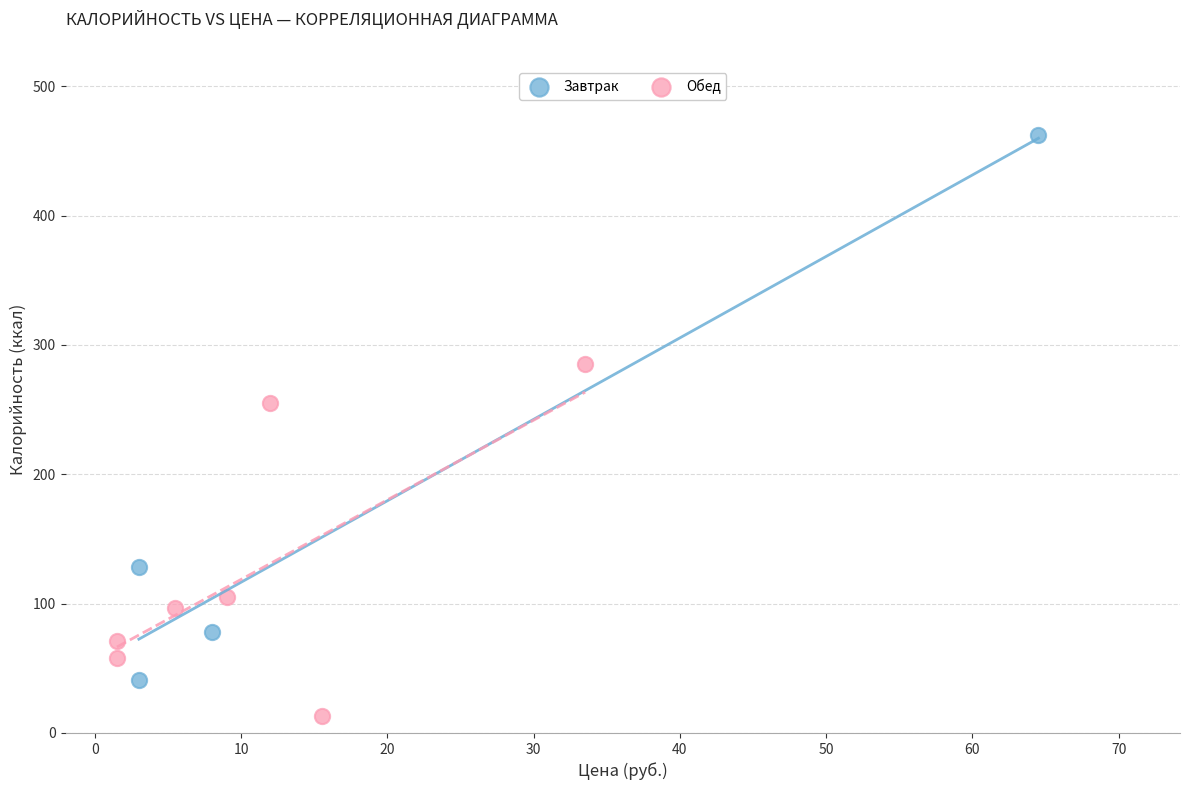

Which series has the widest spread of Y values?

Завтрак